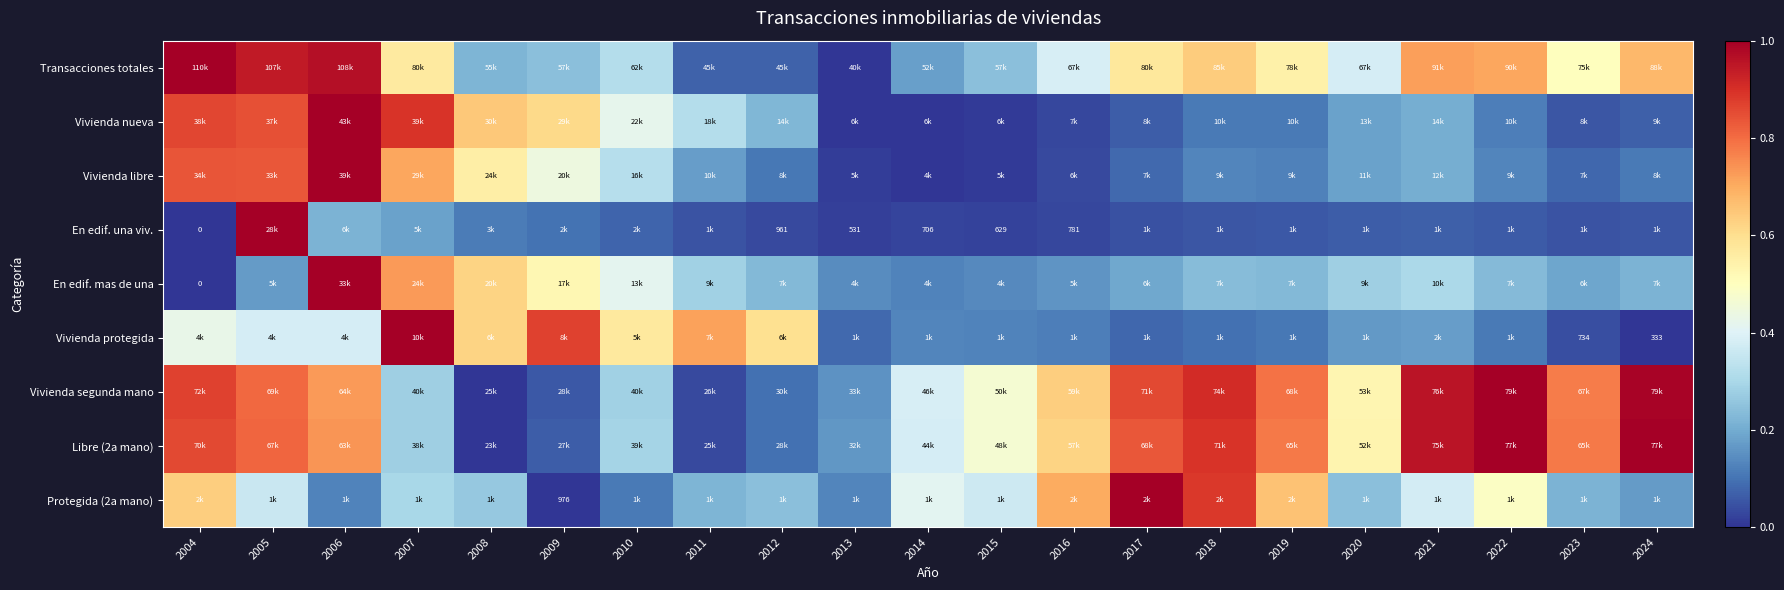

Count the number of data series in this chart.

9